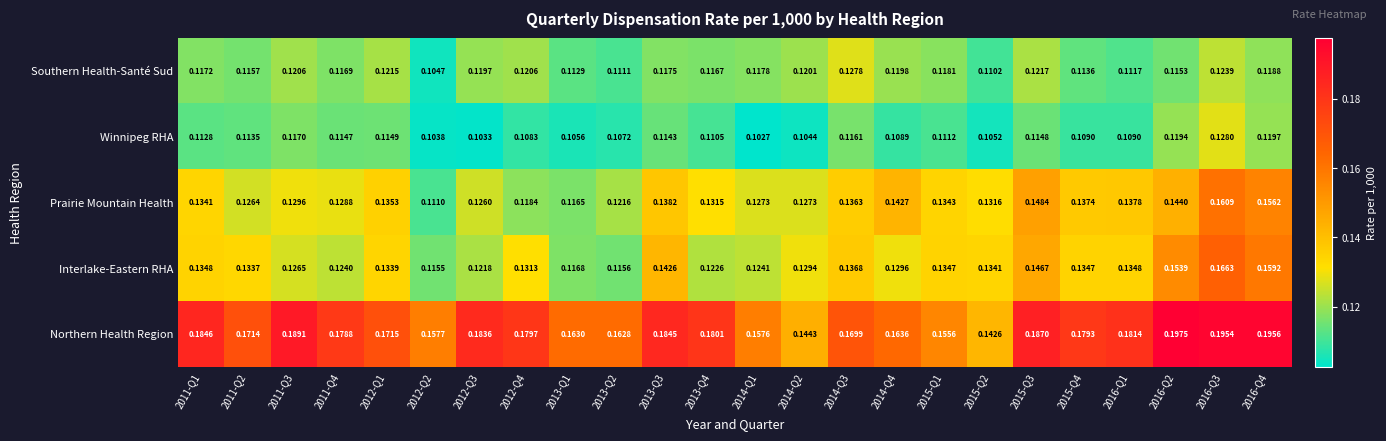

Which series has the widest spread of values?

Northern Health Region